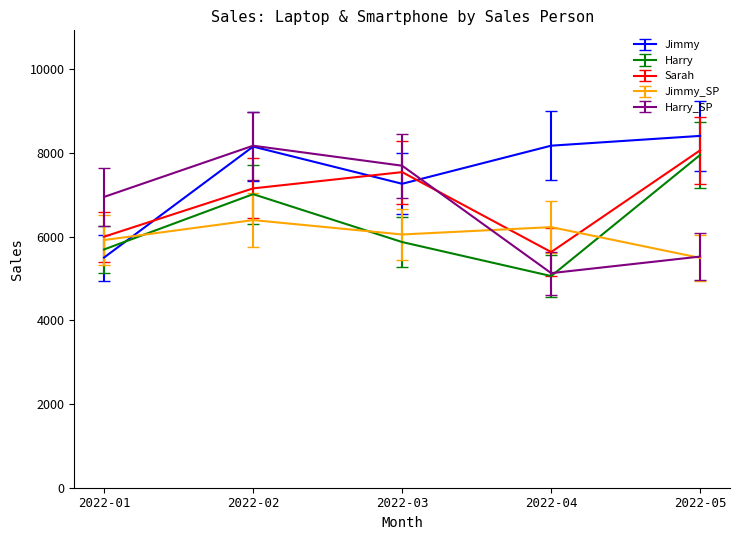

What is the total value across all series at 2022-04?

30231